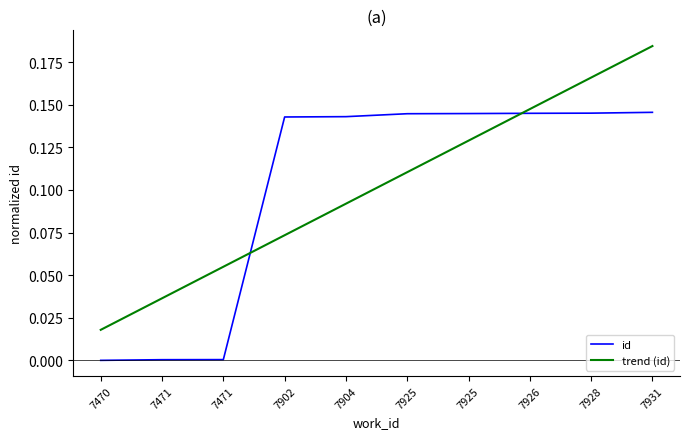

Is the value of id at 7902 greater than the value of trend (id) at 7902?

Yes